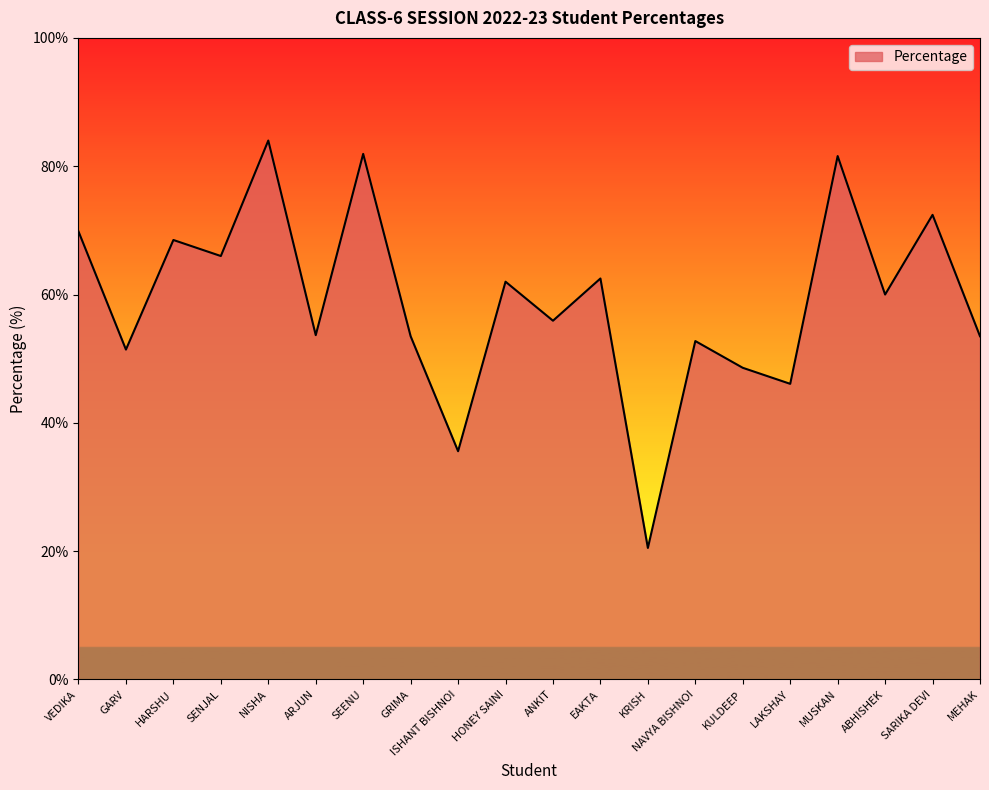

How many series are shown in this chart?

1